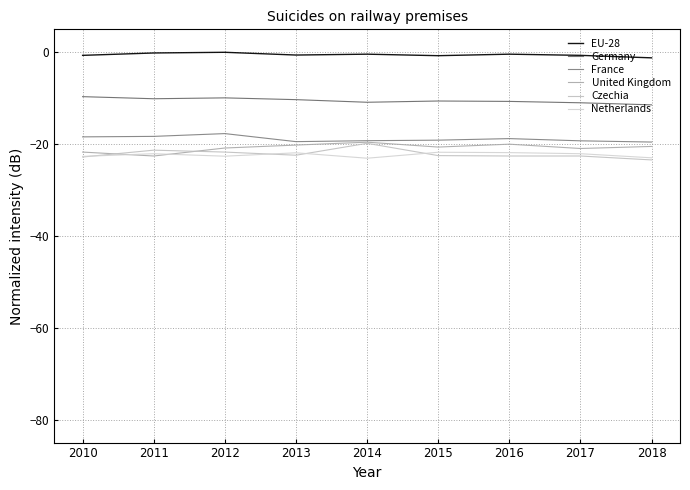

What is the sum of the Netherlands values at 2017 and 2010?

-44.8